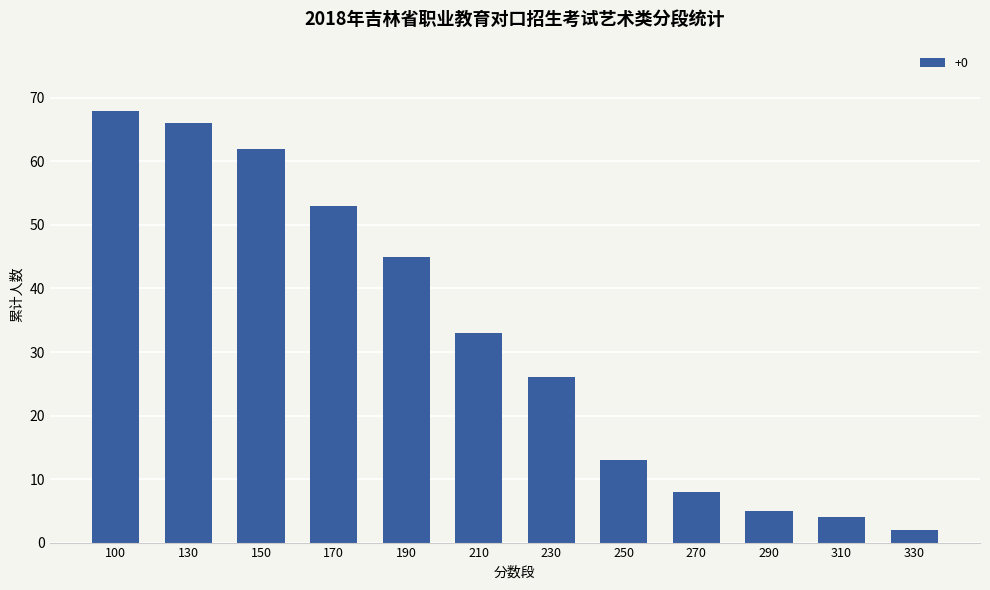

Read the value at 150.

62